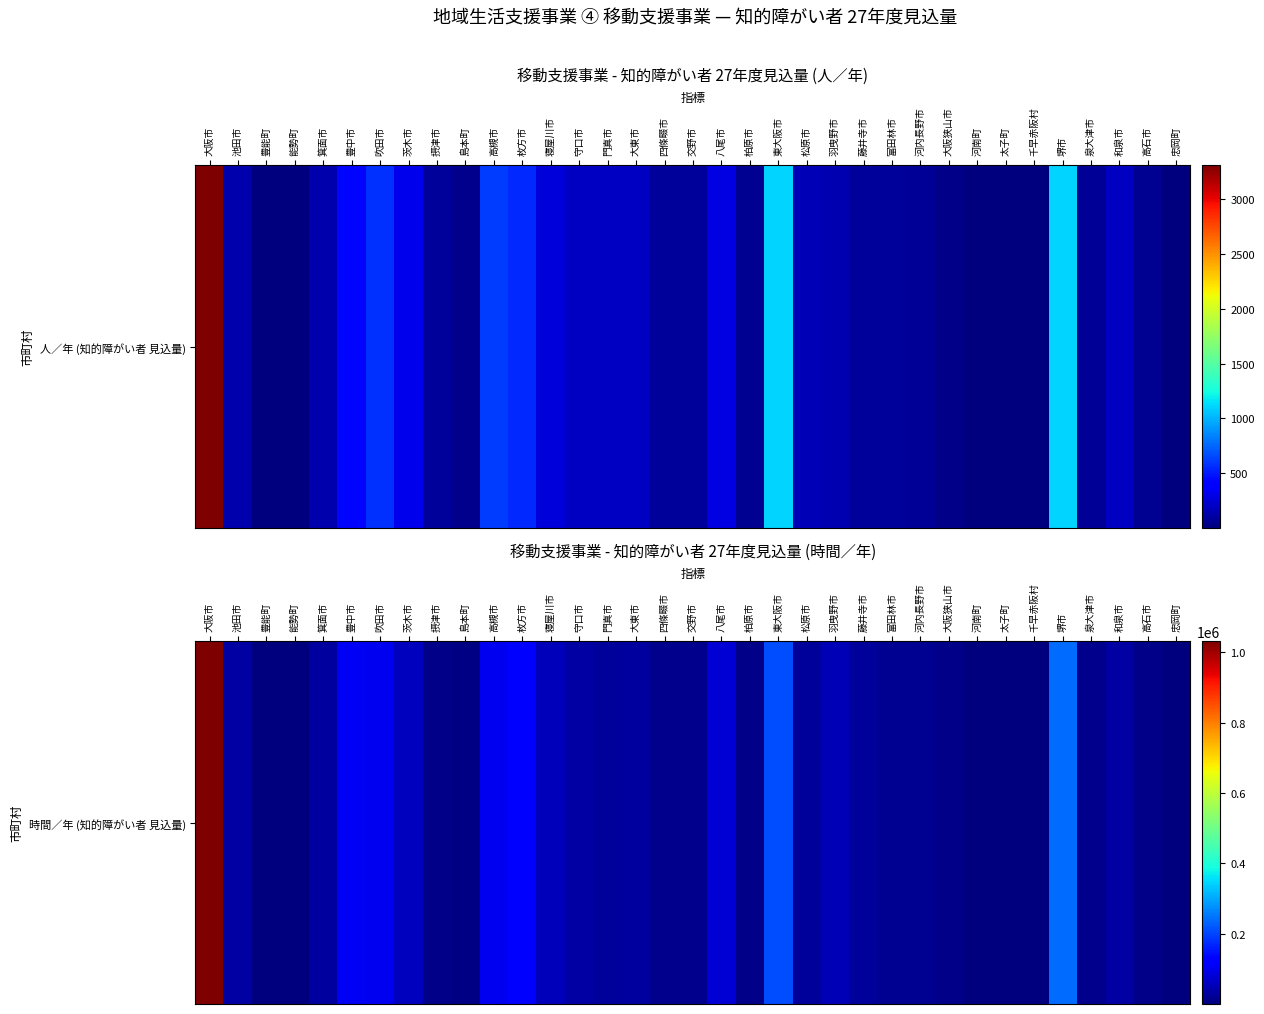

Rank the categories by value from lowest to highest.

豊能町, 能勢町, 河南町, 忠岡町, 千早赤阪村, 太子町, 島本町, 大阪狭山市, 摂津市, 柏原市, 高石市, 交野市, 泉大津市, 四條畷市, 富田林市, 河内長野市, 門真市, 藤井寺市, 松原市, 箕面市, 大東市, 和泉市, 守口市, 池田市, 羽曳野市, 寝屋川市, 茨木市, 八尾市, 吹田市, 高槻市, 豊中市, 枚方市, 東大阪市, 堺市, 大阪市